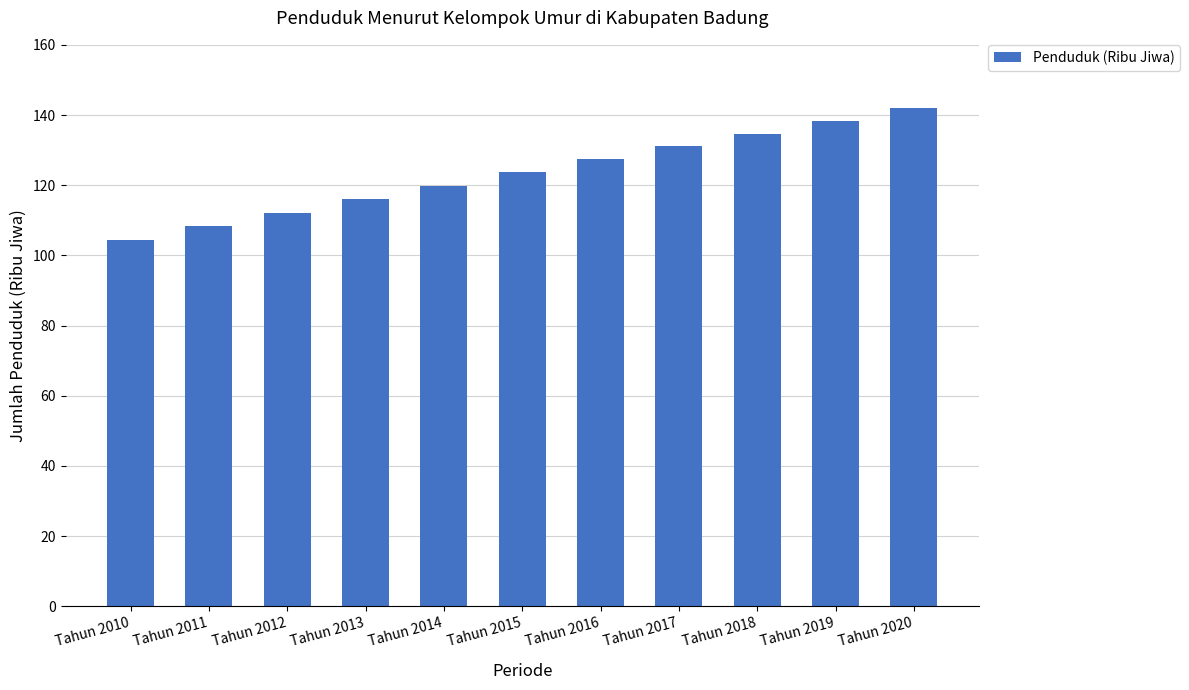

What is the greatest value displayed?

142.0